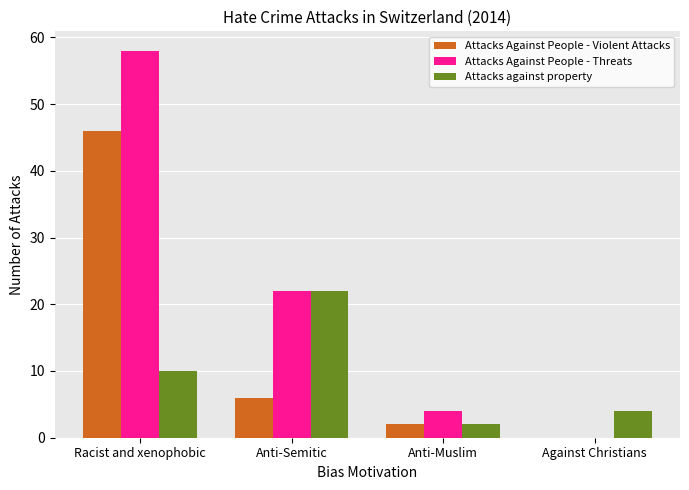

Which series has the largest total across all categories?

Attacks Against People - Threats